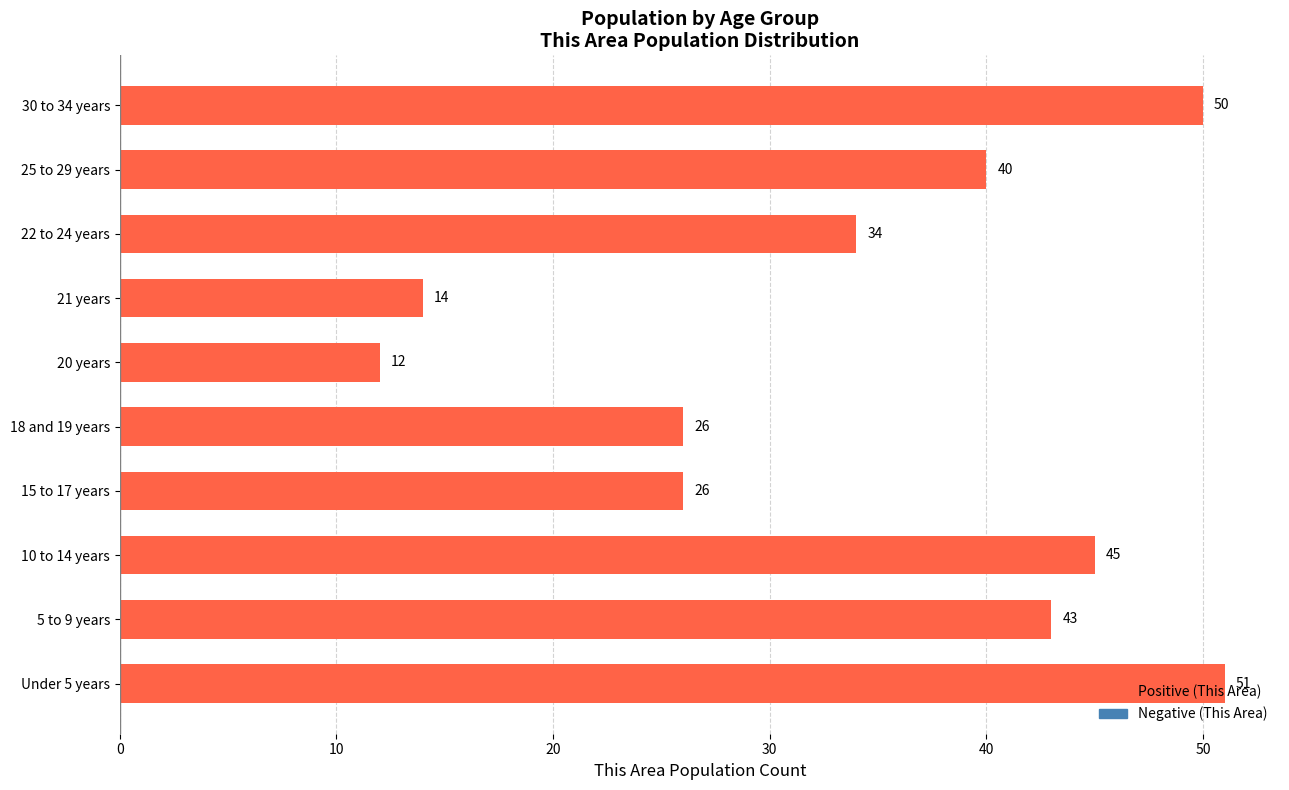

How many distinct data groups are displayed?

1